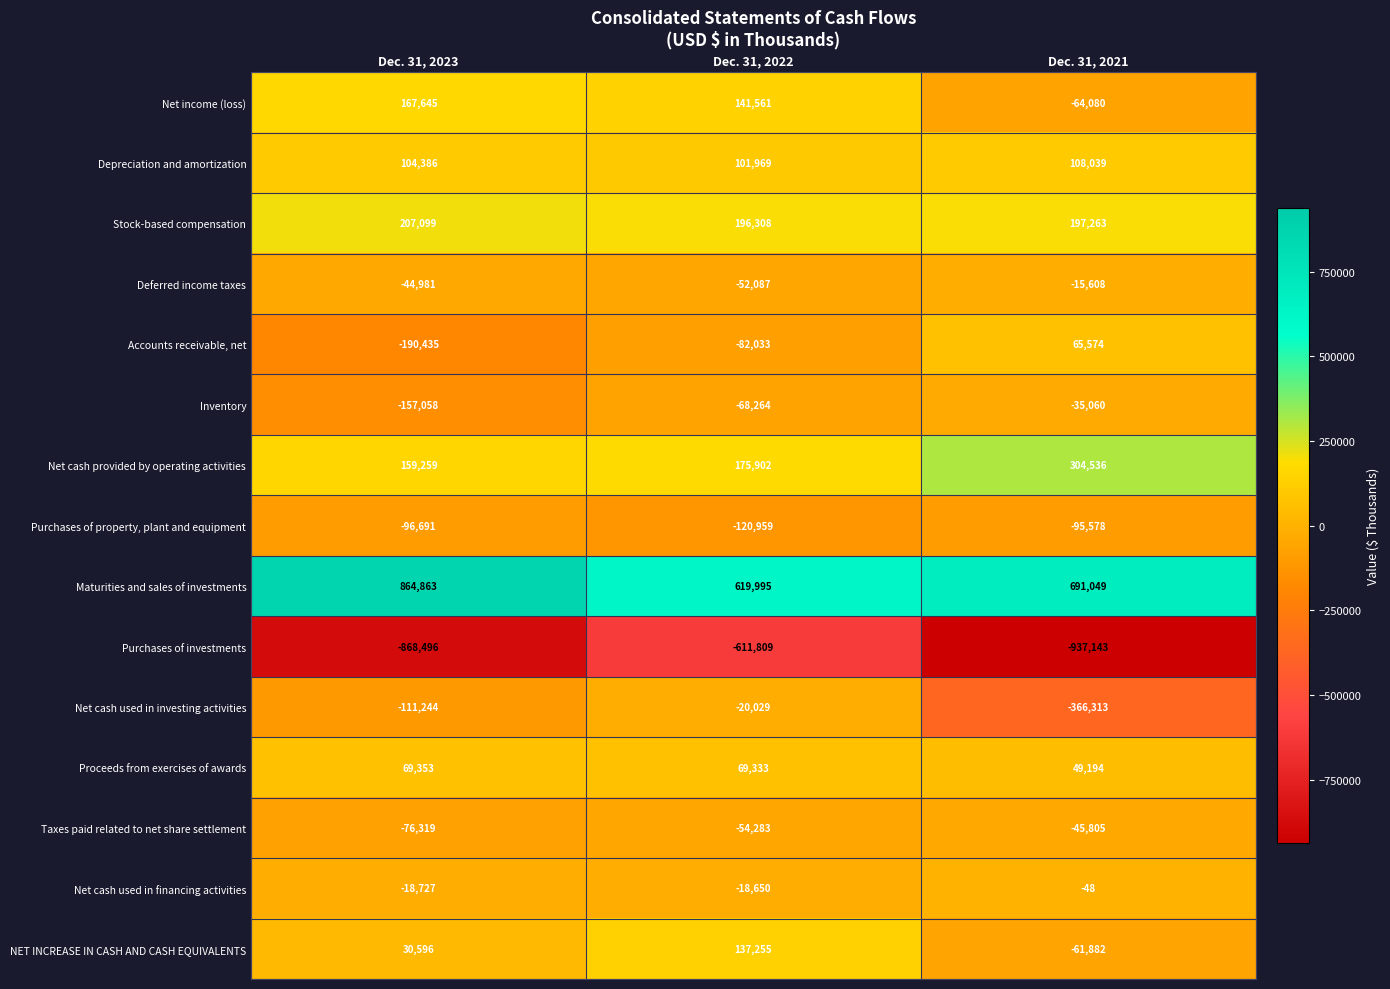

True or false: Purchases of investments has a value of -257587 at Dec. 31, 2023.

False